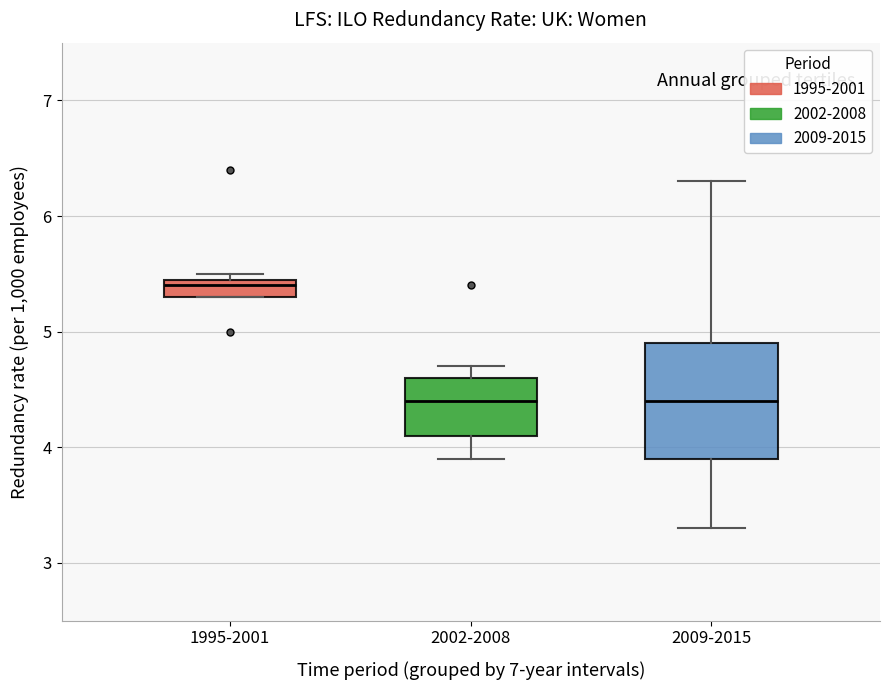

Comparing the boxes themselves (not the whiskers), which one is the tallest?

2009-2015